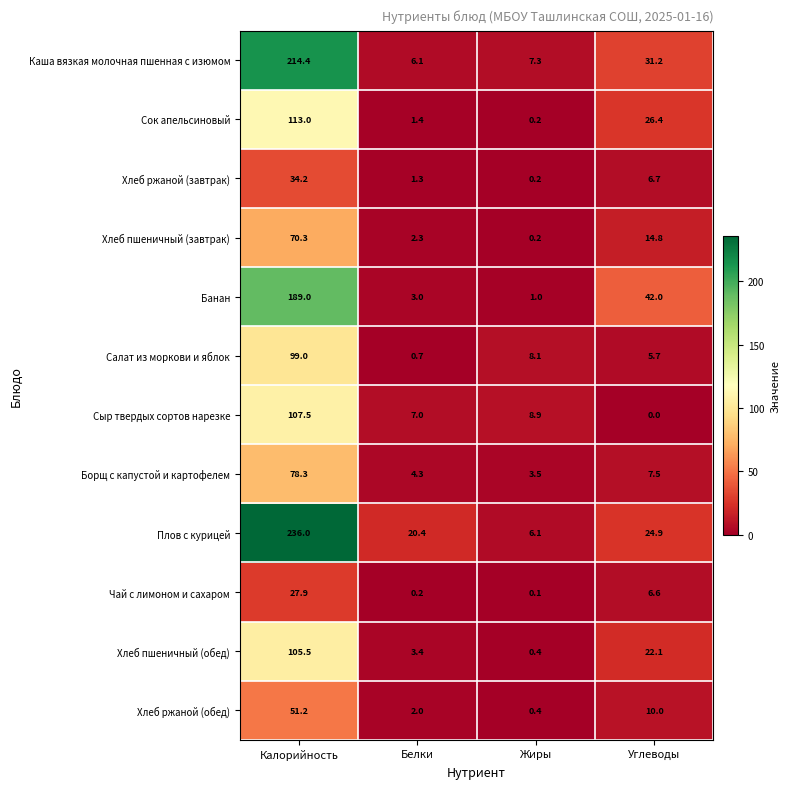

Read the Хлеб пшеничный (завтрак) value at Углеводы.

14.8